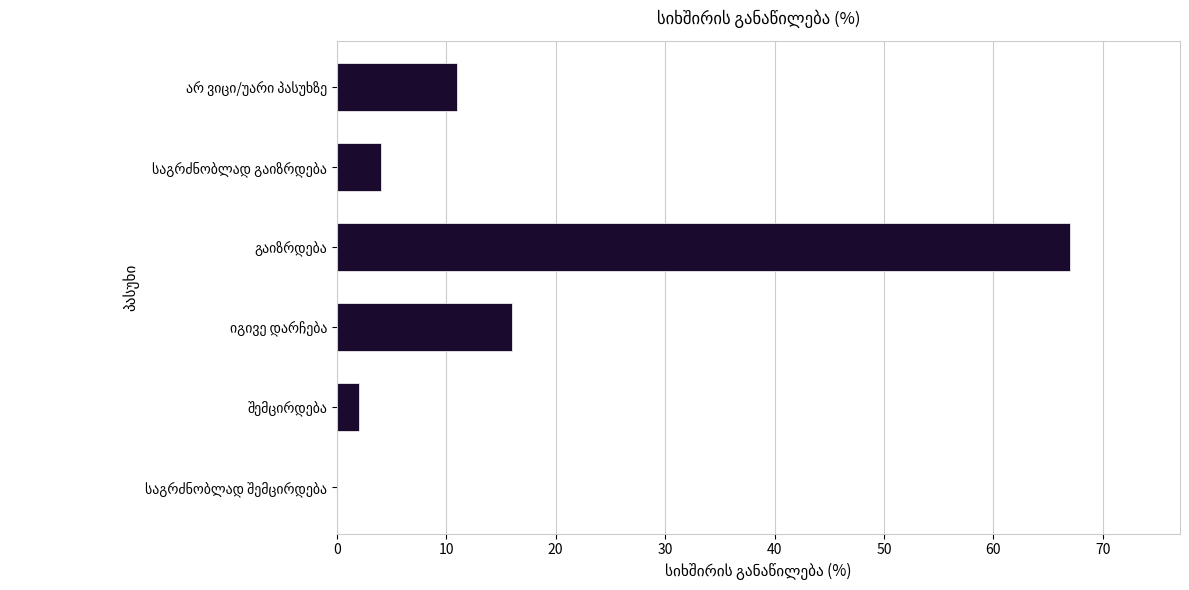

What is the sum of all values?

100